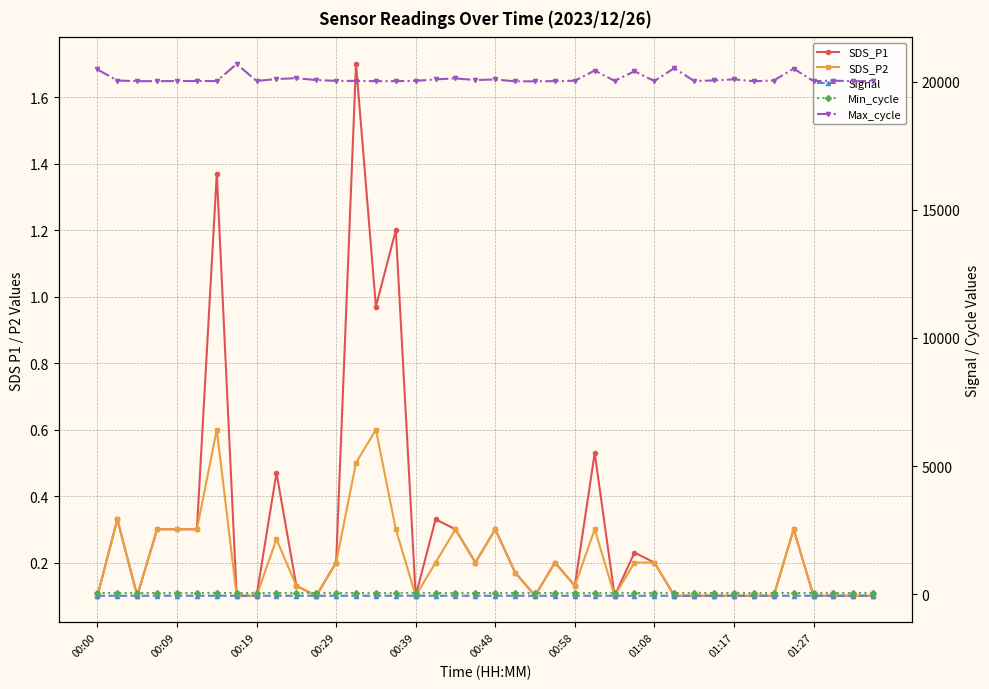

What is the value of the SDS_P2 point at the 31st from the left?

0.1